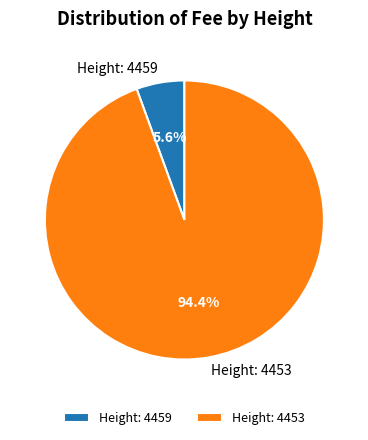

To the nearest percent, what percentage of the pie is Height: 4453?

94%